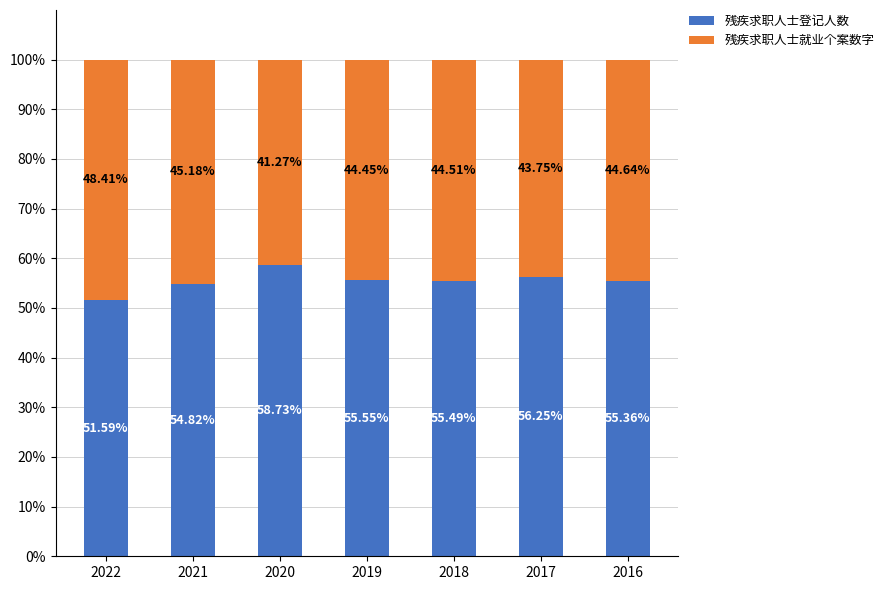

What is the difference between the maximum and minimum values in the 残疾求职人士登记人数 series?

7.1